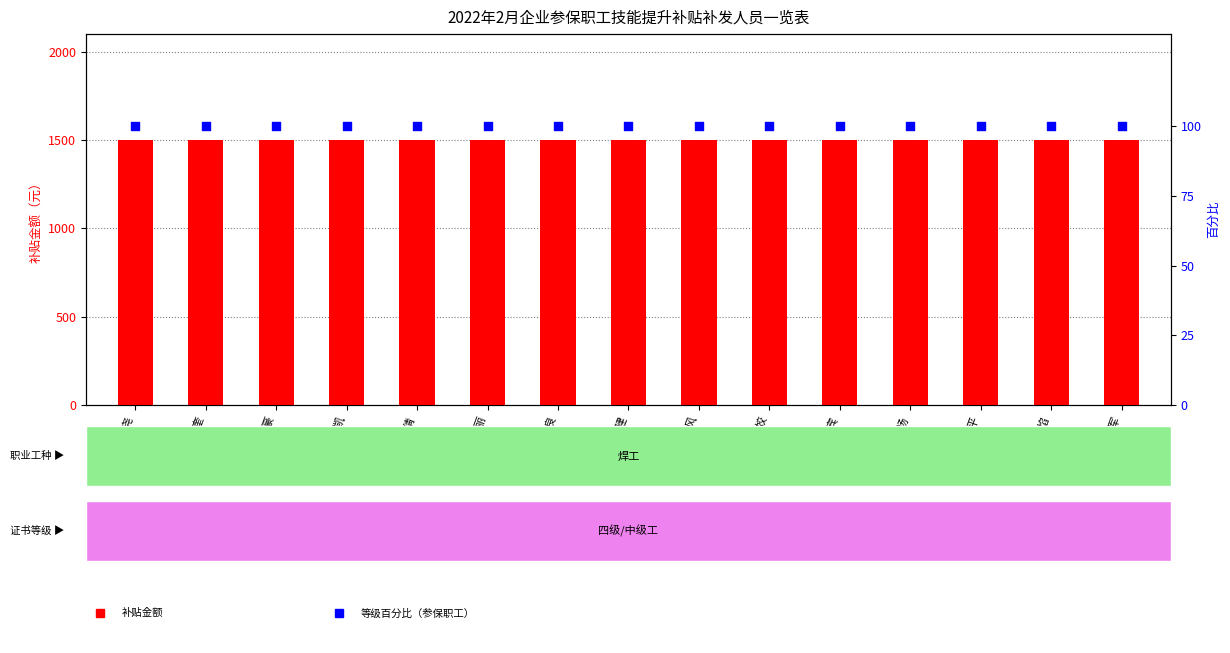

What is the total value across all series at 余秉宾?

1600